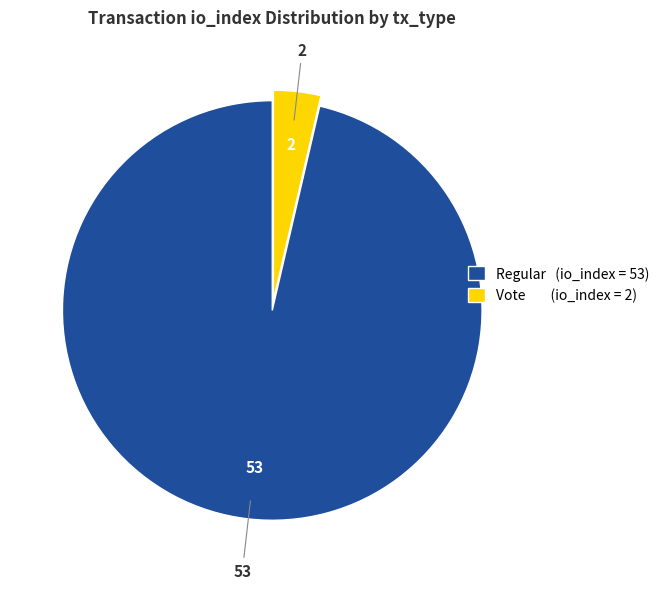

The Regular (io_index = 53) slice represents 96% of the pie. True or false?

True